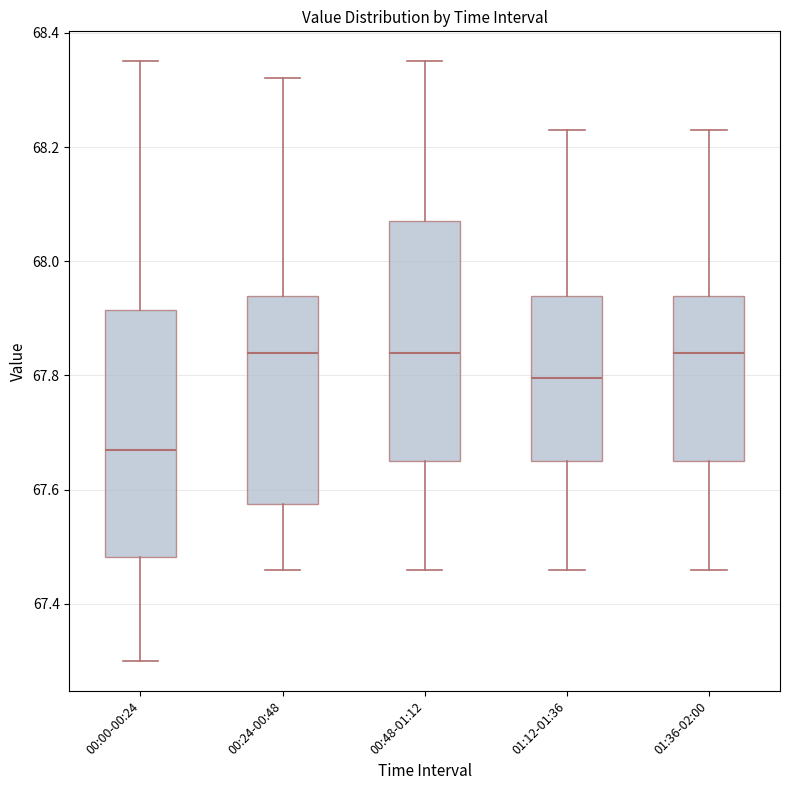

Reading left to right, transcribe this box plot: for each box, give where its median line is, the range the box spans, and where its two whiskers end, as read against the y-axis. The values are not printed on the chart, so give them approximately, as read against the axis.

00:00-00:24: median 67.68, box 67.48 to 67.92, whiskers 67.30 to 68.36
00:24-00:48: median 67.84, box 67.58 to 67.94, whiskers 67.46 to 68.32
00:48-01:12: median 67.84, box 67.66 to 68.08, whiskers 67.46 to 68.36
01:12-01:36: median 67.80, box 67.66 to 67.94, whiskers 67.46 to 68.24
01:36-02:00: median 67.84, box 67.66 to 67.94, whiskers 67.46 to 68.24